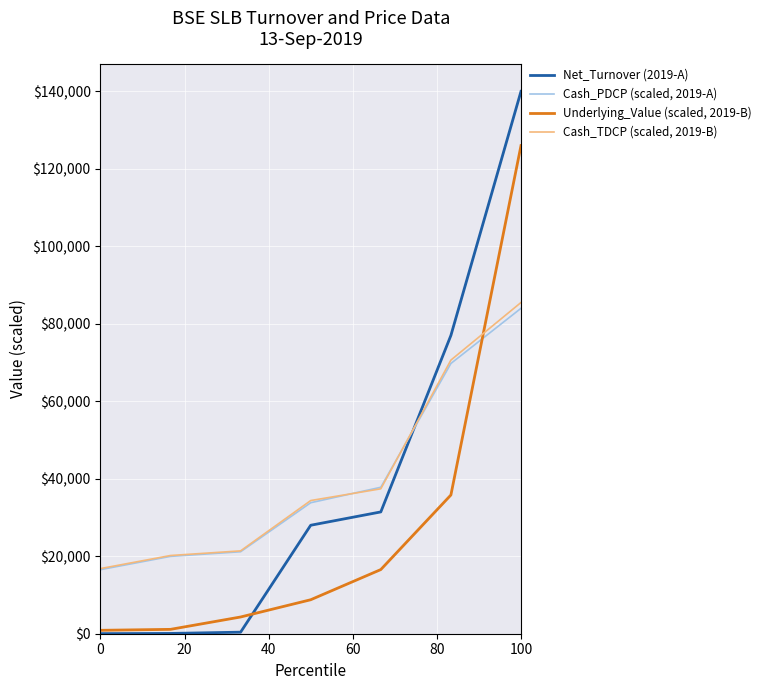

Rank the series by their maximum value, from lowest to highest.

Cash_PDCP (scaled, 2019-A), Cash_TDCP (scaled, 2019-B), Underlying_Value (scaled, 2019-B), Net_Turnover (2019-A)